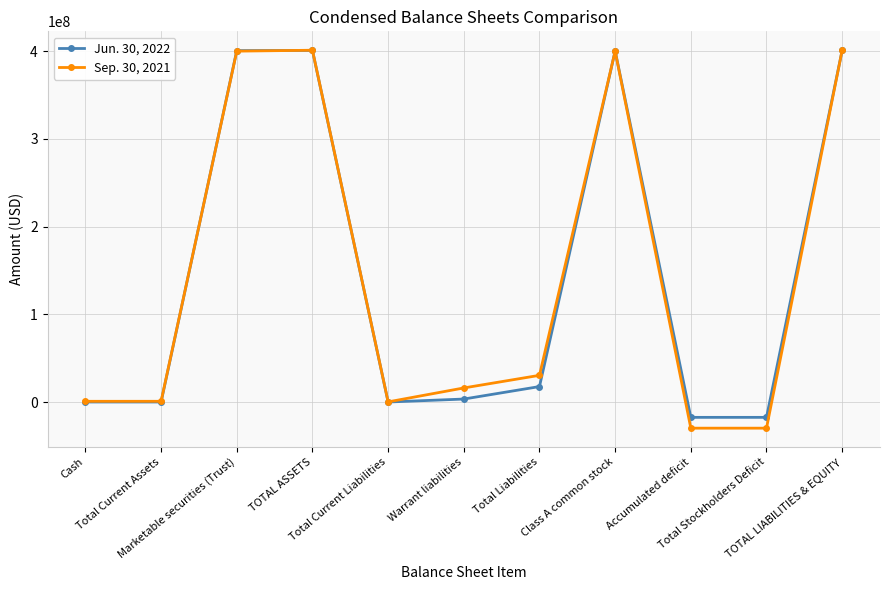

What is the difference between the Sep. 30, 2021 values at Total Current Liabilities and Total Stockholders Deficit?

29952779